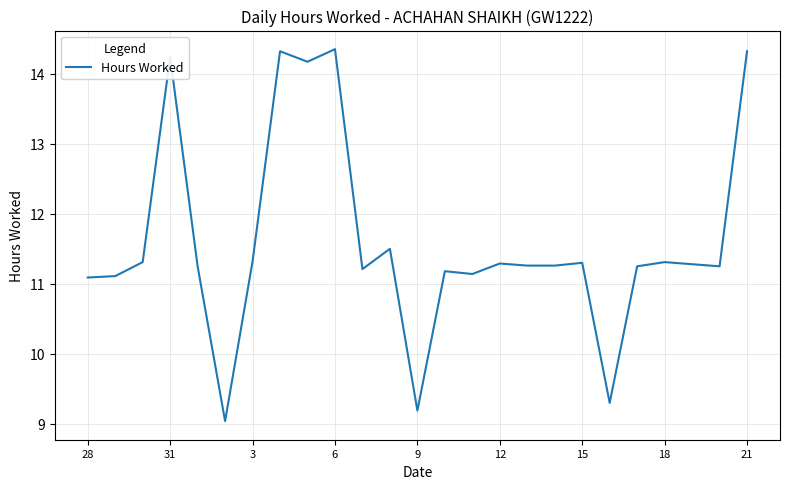

What is the average value?

11.6